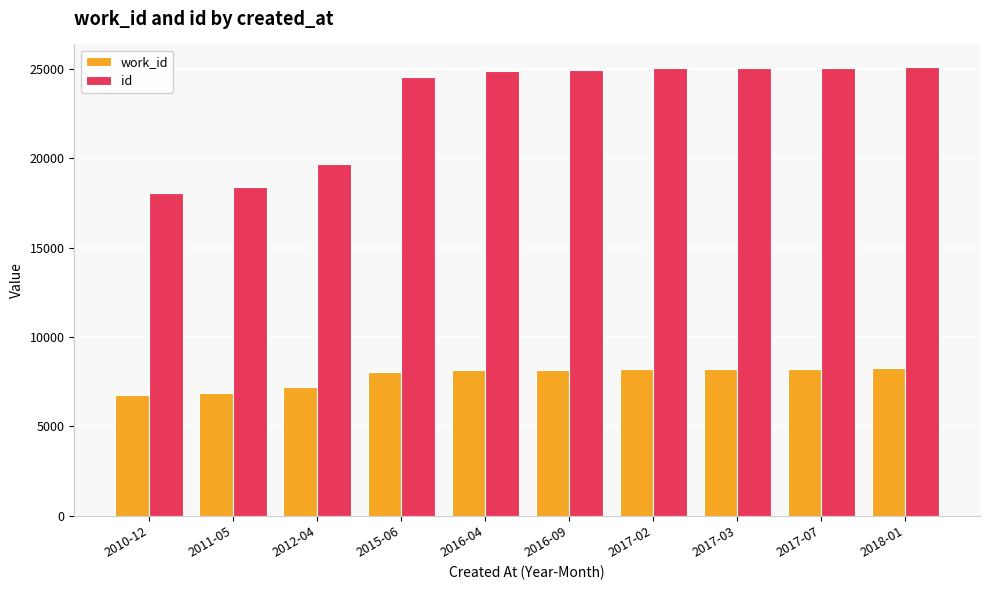

Where is work_id nearest to the value 7515?

2012-04